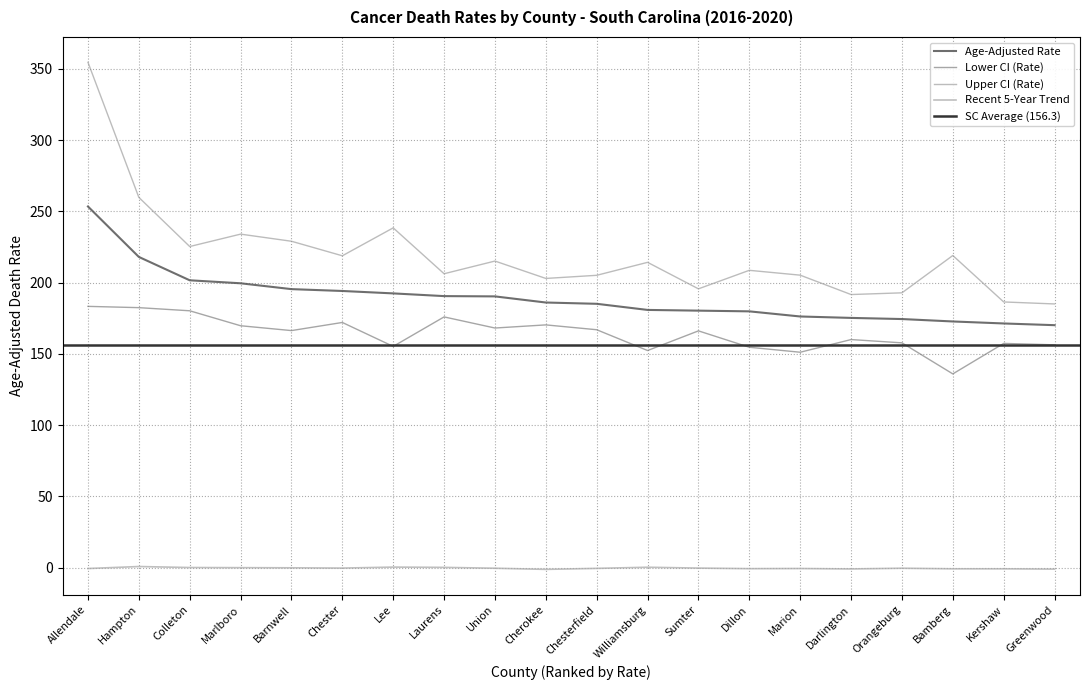

Is the value of Age-Adjusted Rate at Allendale greater than the value of Lower CI (Rate) at Barnwell?

Yes